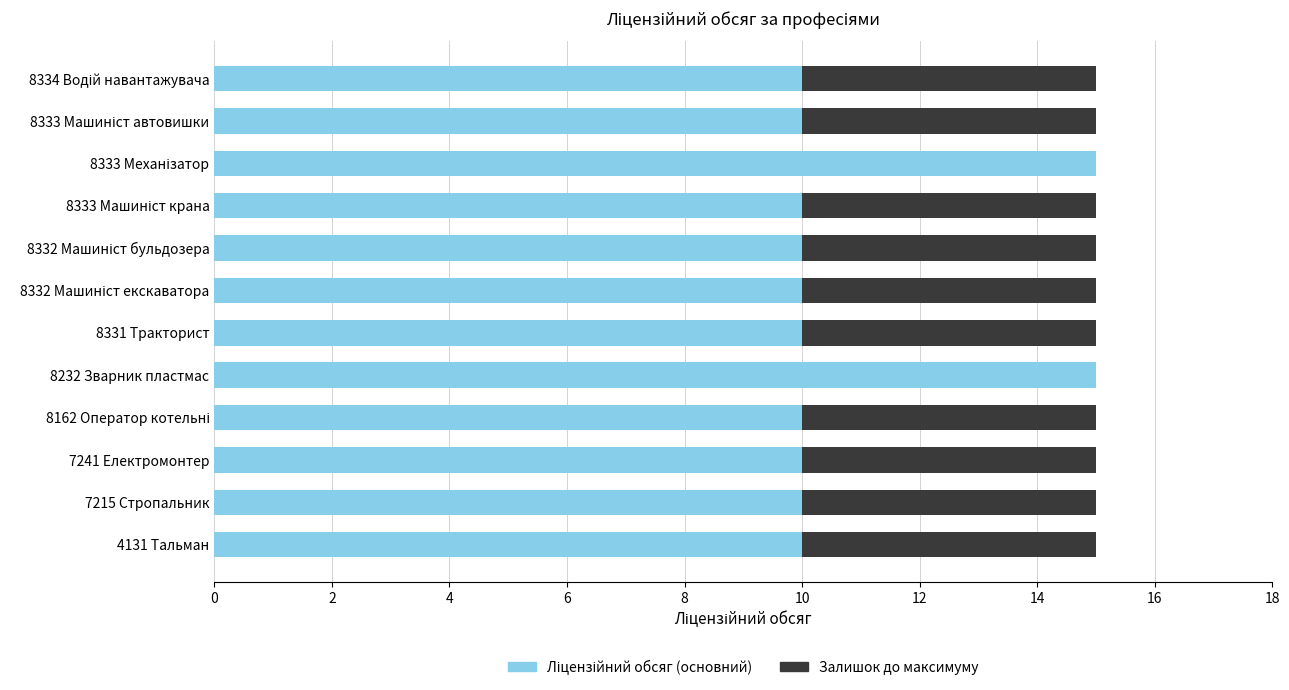

What is the total value across all series at 4131 Тальман?

15